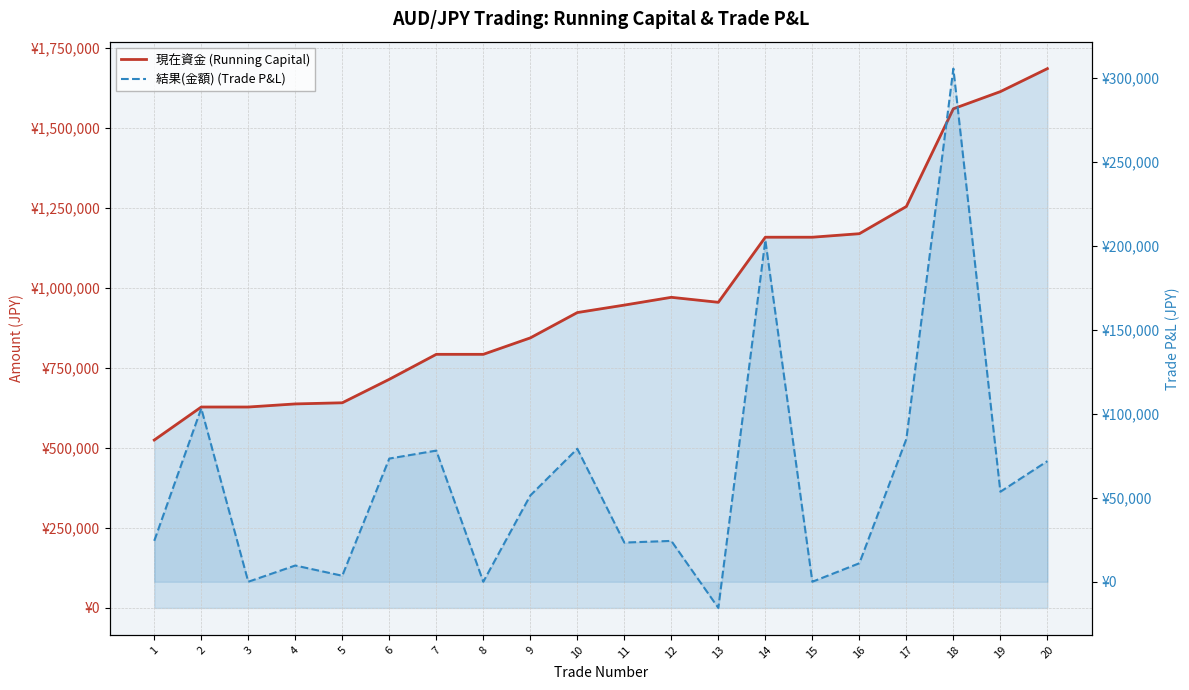

True or false: 結果(金額) (Trade P&L) and 現在資金 (Running Capital) intersect in this chart.

False